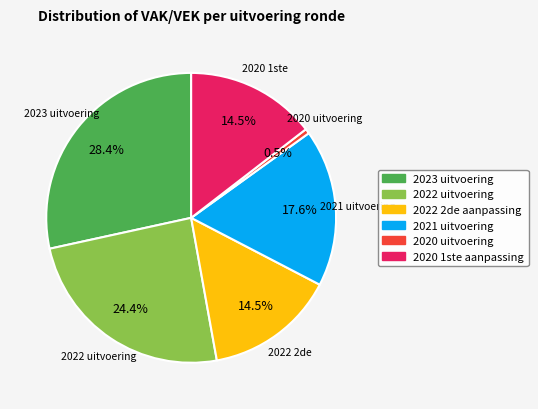

Between 2022 2de aanpassing and 2021 uitvoering, which is larger?

2021 uitvoering